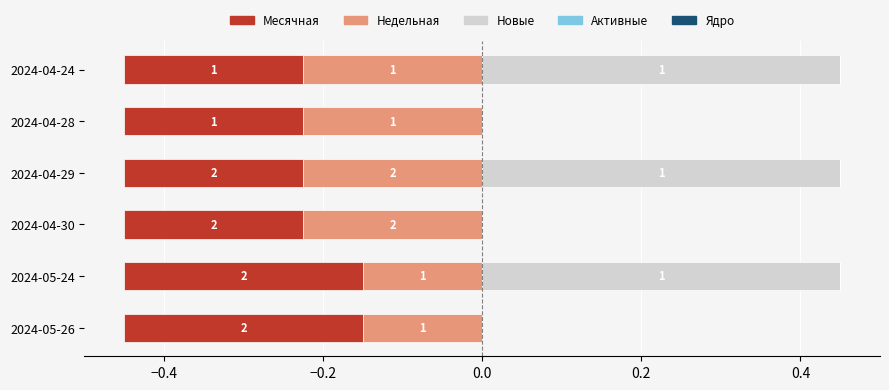

How many groups of bars are there?

6